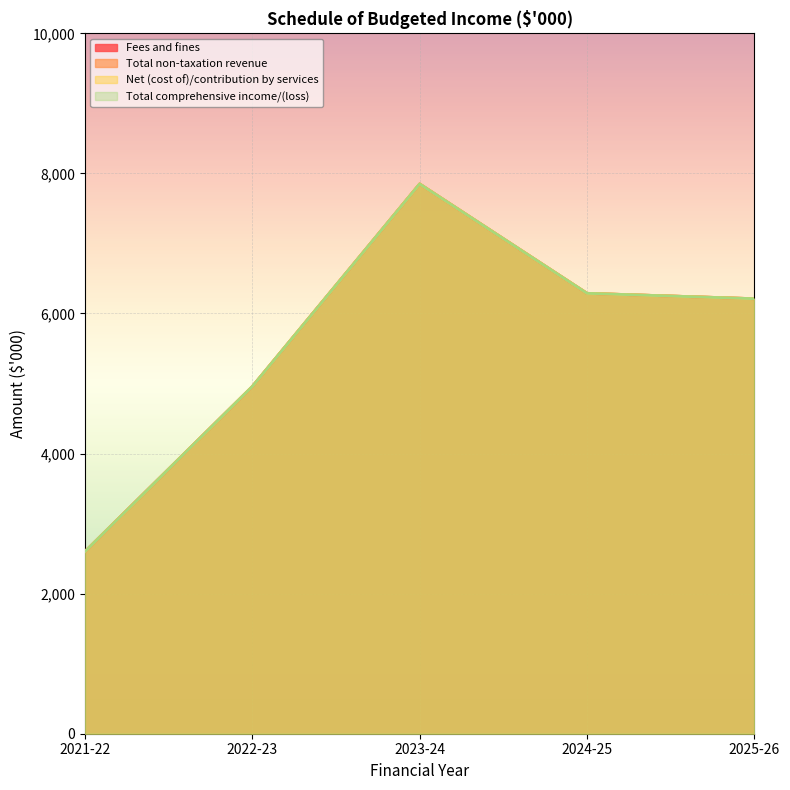

What is the maximum value shown in the chart?

7850